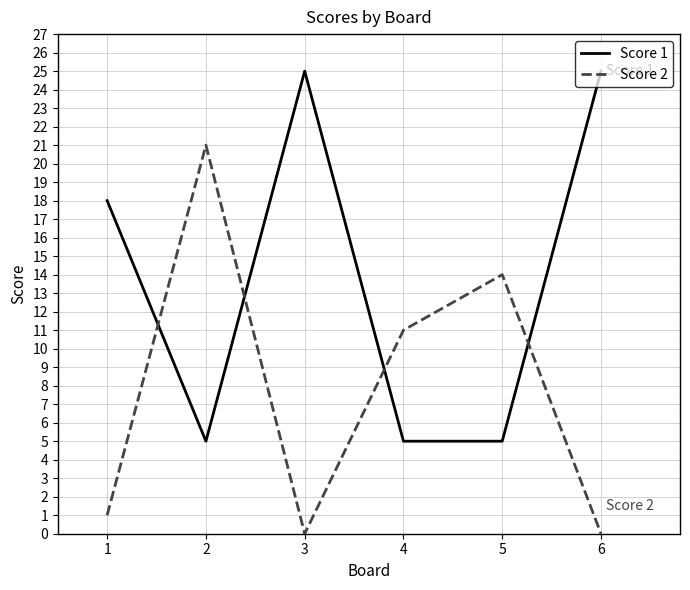

What is the difference between the highest and lowest values at 5?

9